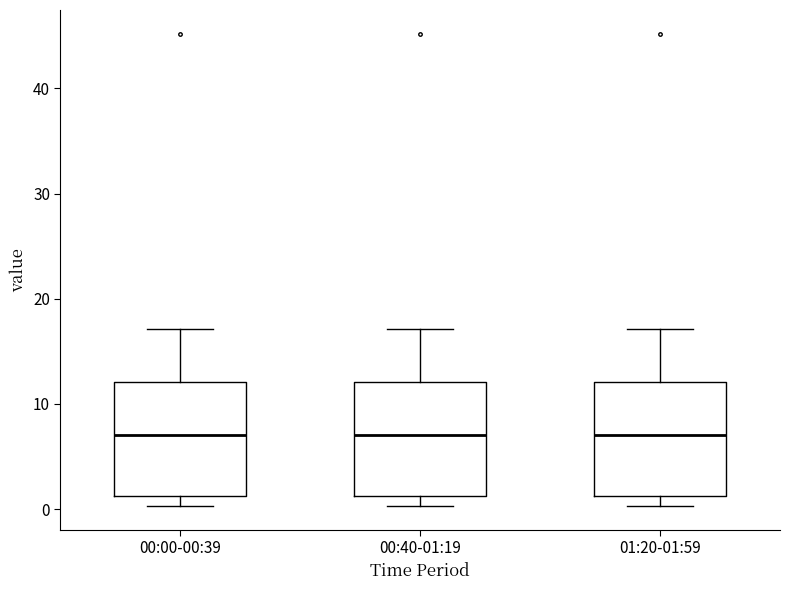

Reading left to right, read every box against the y-axis: the position of its median line, the range the box covers, and the ends of its whiskers. The values are not printed on the chart, so give them approximately, as read against the axis.

00:00-00:39: median 7, box 1 to 12, whiskers 0 to 17
00:40-01:19: median 7, box 1 to 12, whiskers 0 to 17
01:20-01:59: median 7, box 1 to 12, whiskers 0 to 17